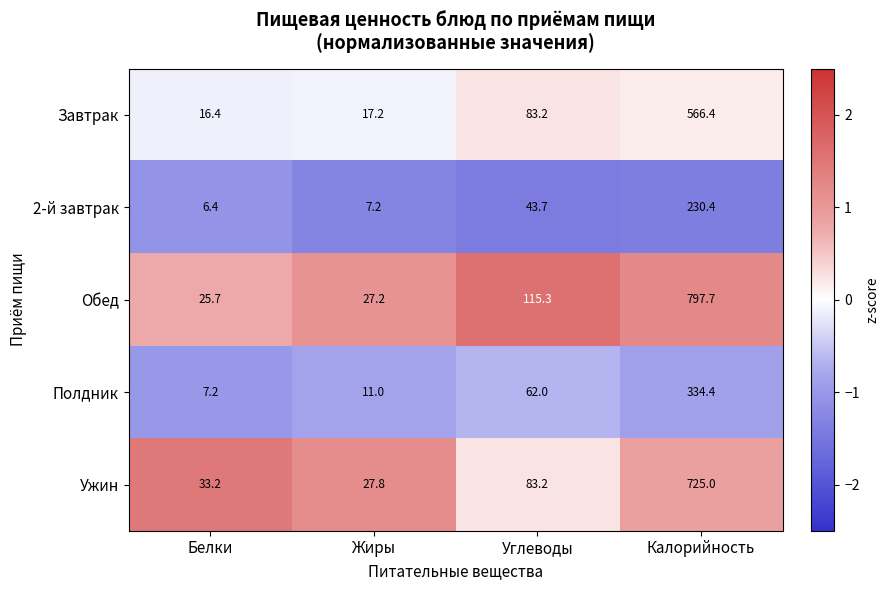

Which series changed the most between Белки and Жиры?

Ужин